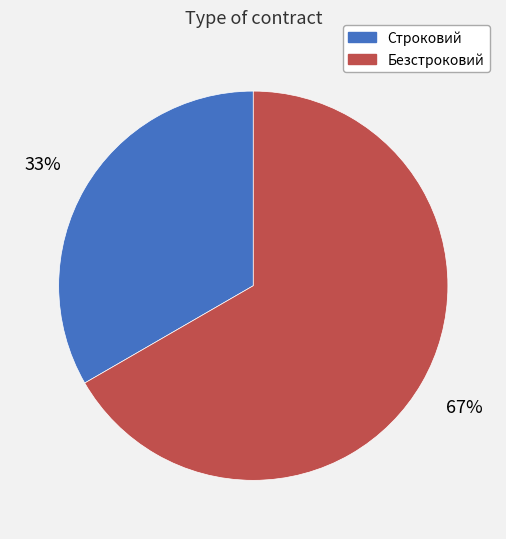

To the nearest percent, what percentage of the pie is Безстроковий?

67%